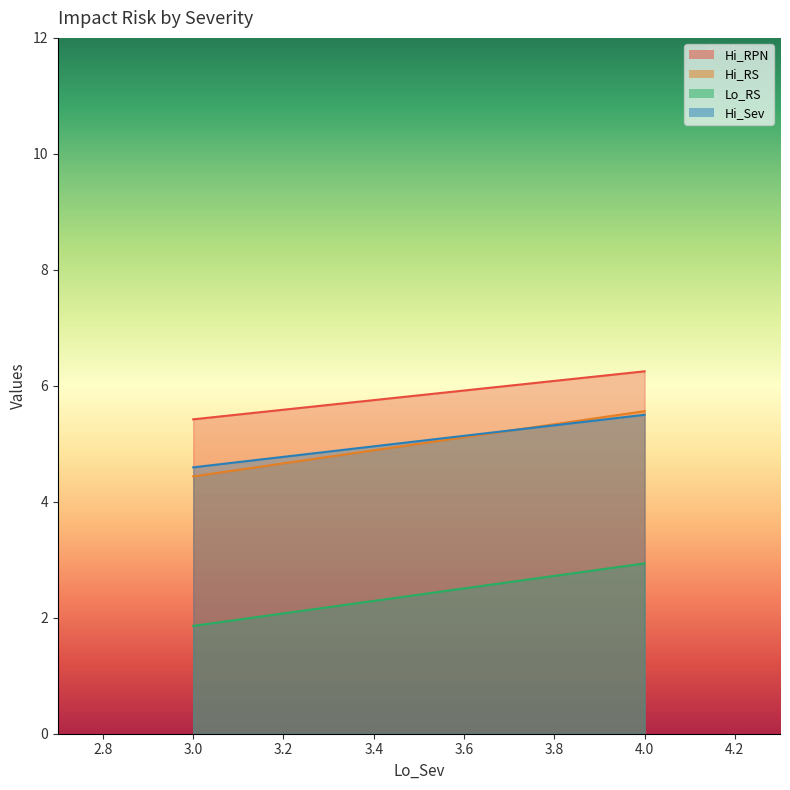

At which label is Lo_RS closest to 2?

3